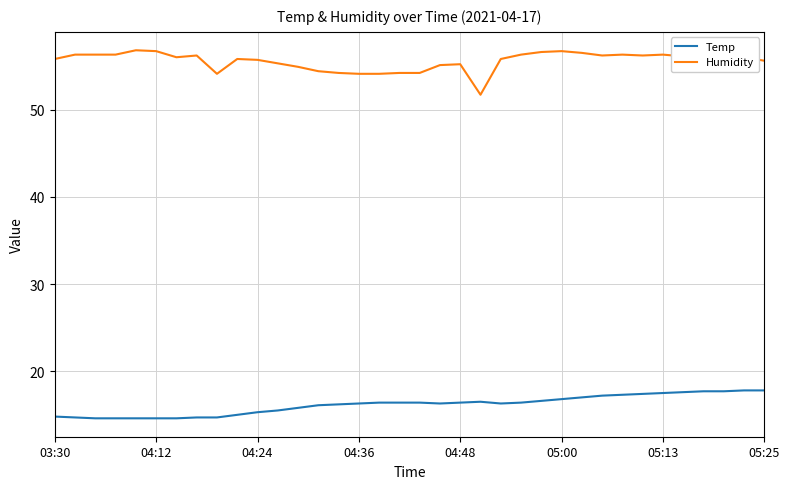

Rank the series by their average value, from highest to lowest.

Humidity, Temp